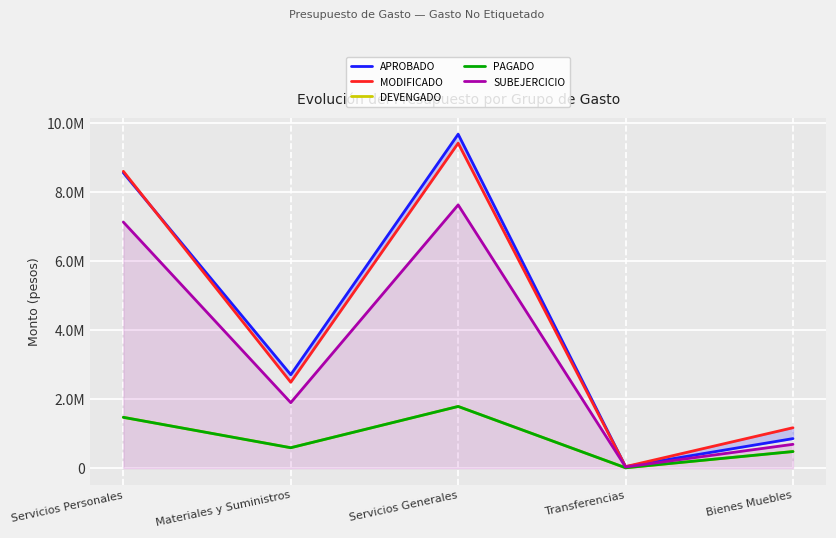

At which label does APROBADO reach its peak?

Servicios Generales